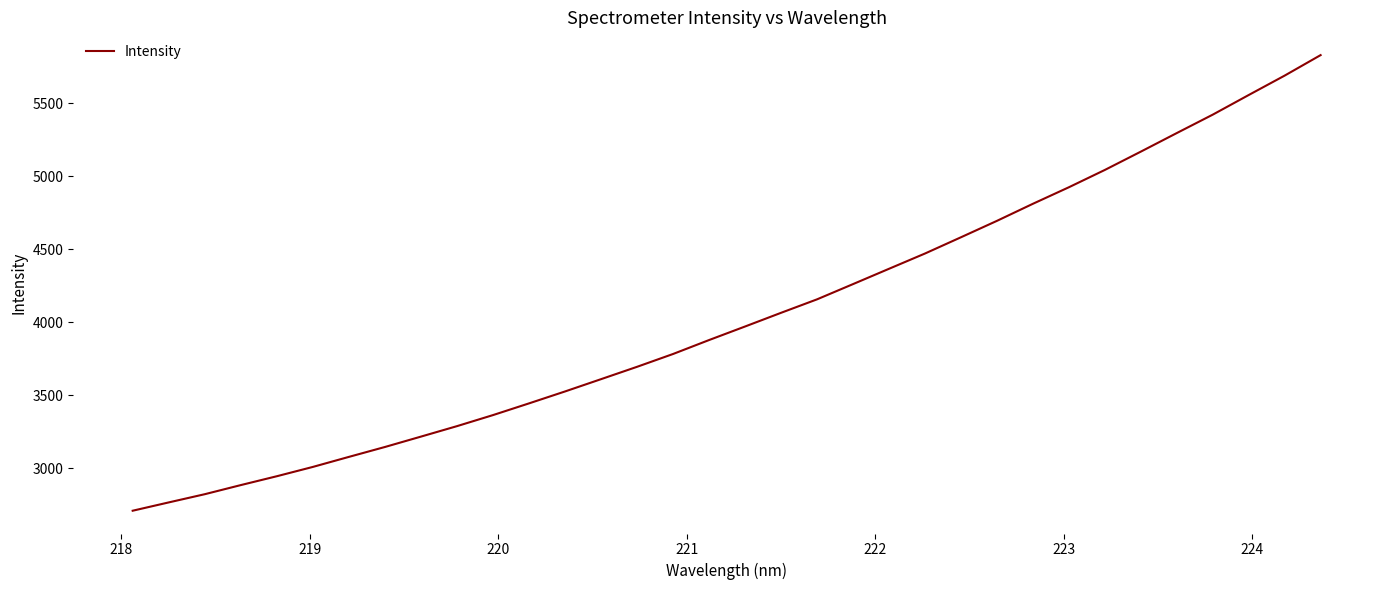

What is the greatest value displayed?

5829.8